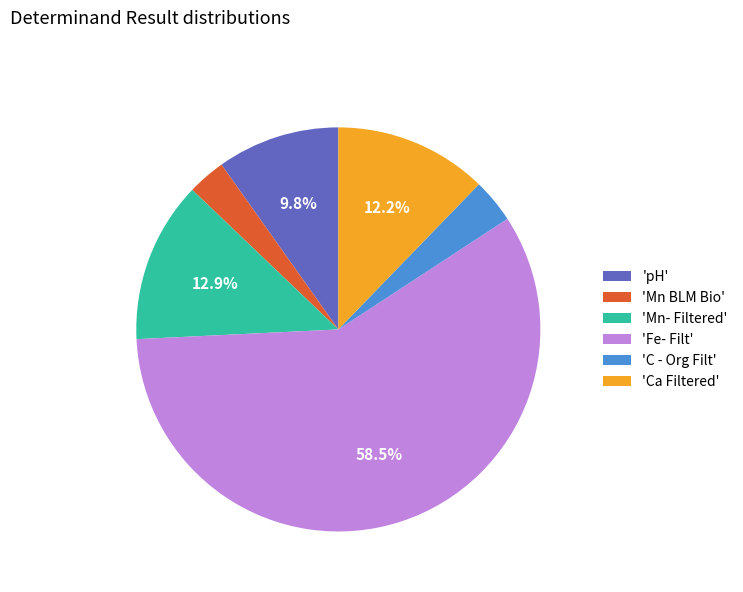

Count the number of slices in the pie.

6